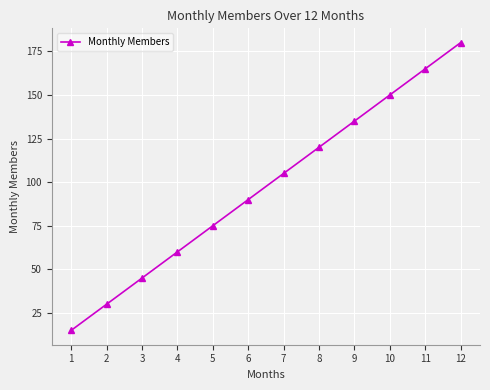

List the labels in order of value, smallest first.

1, 2, 3, 4, 5, 6, 7, 8, 9, 10, 11, 12